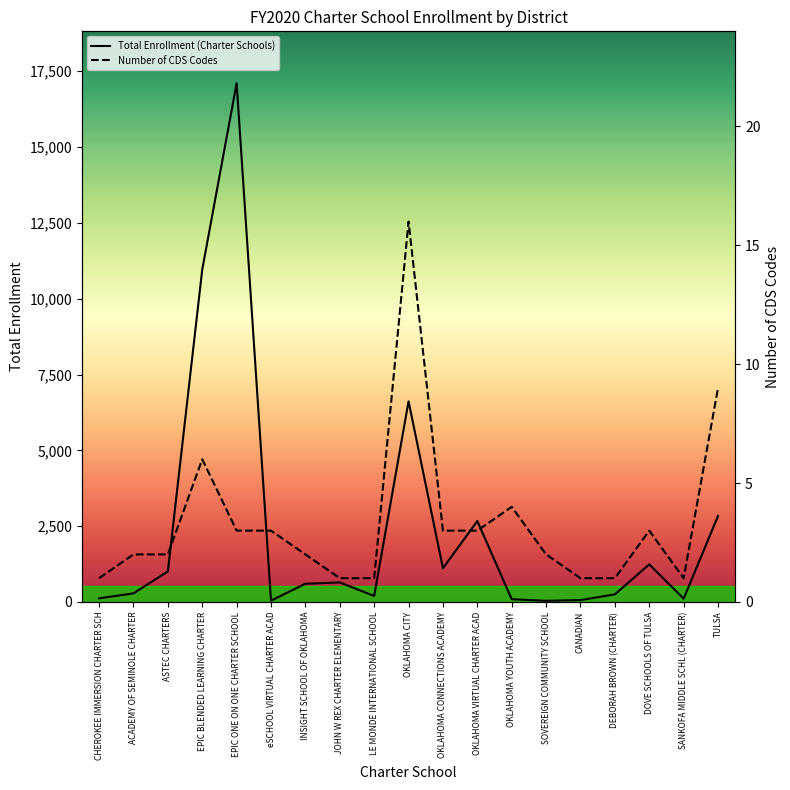

At SANKOFA MIDDLE SCHL (CHARTER), list the series in order from smallest to largest.

Number of CDS Codes, Total Enrollment (Charter Schools)